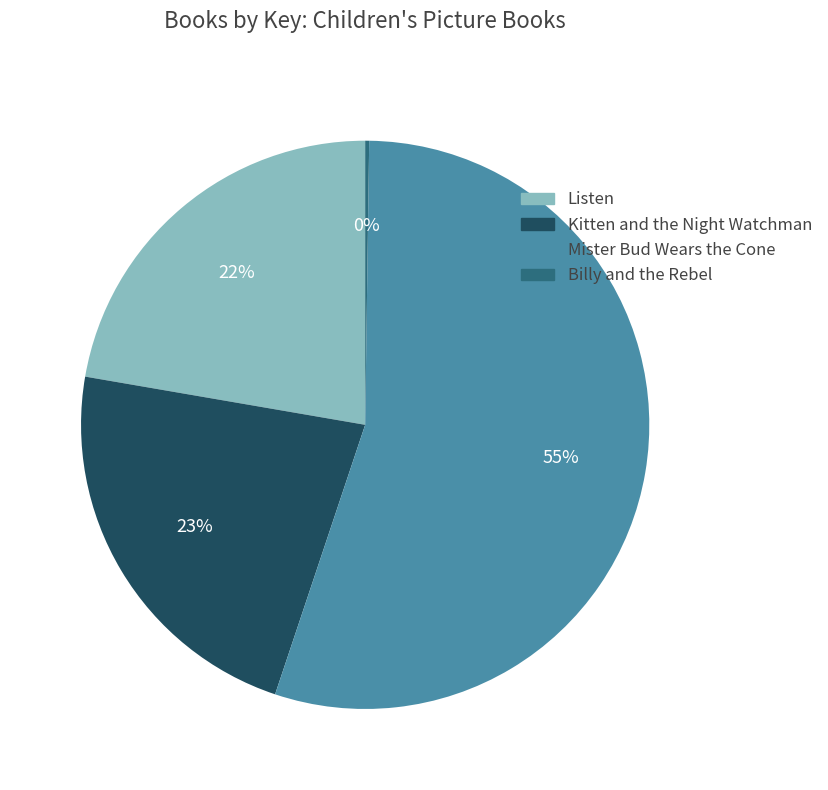

To the nearest percent, what portion does Kitten and the Night Watchman represent?

23%